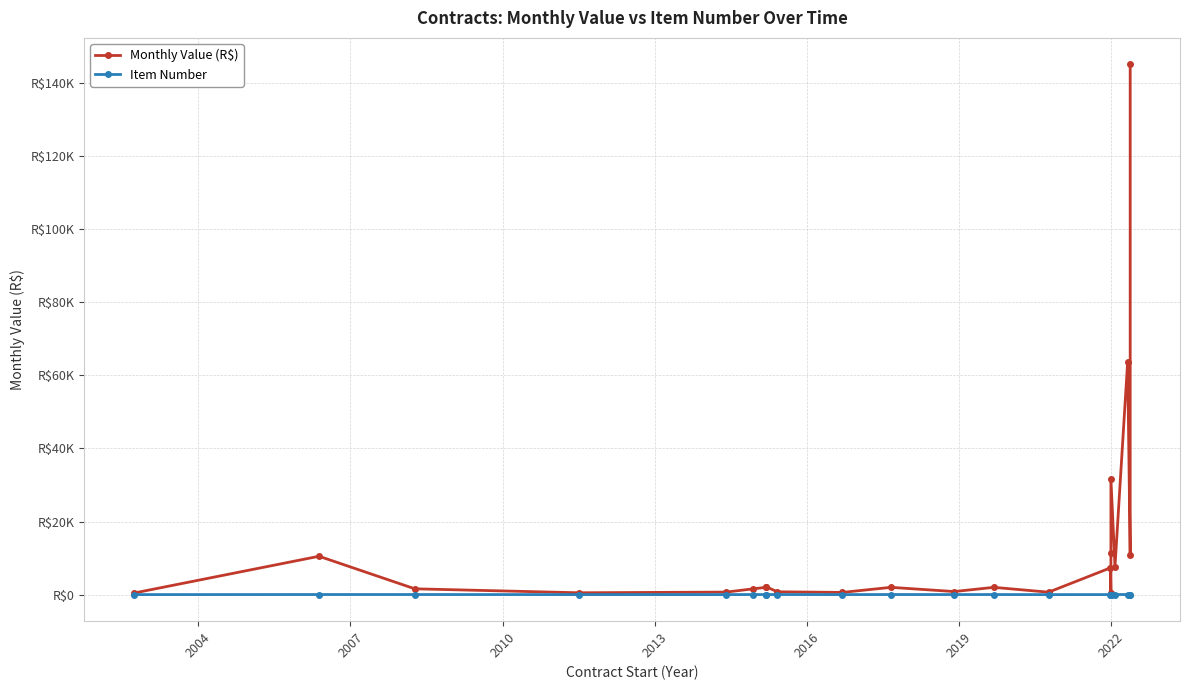

Is the value of Item Number at 2022 greater than the value of Monthly Value (R$) at 13?

No